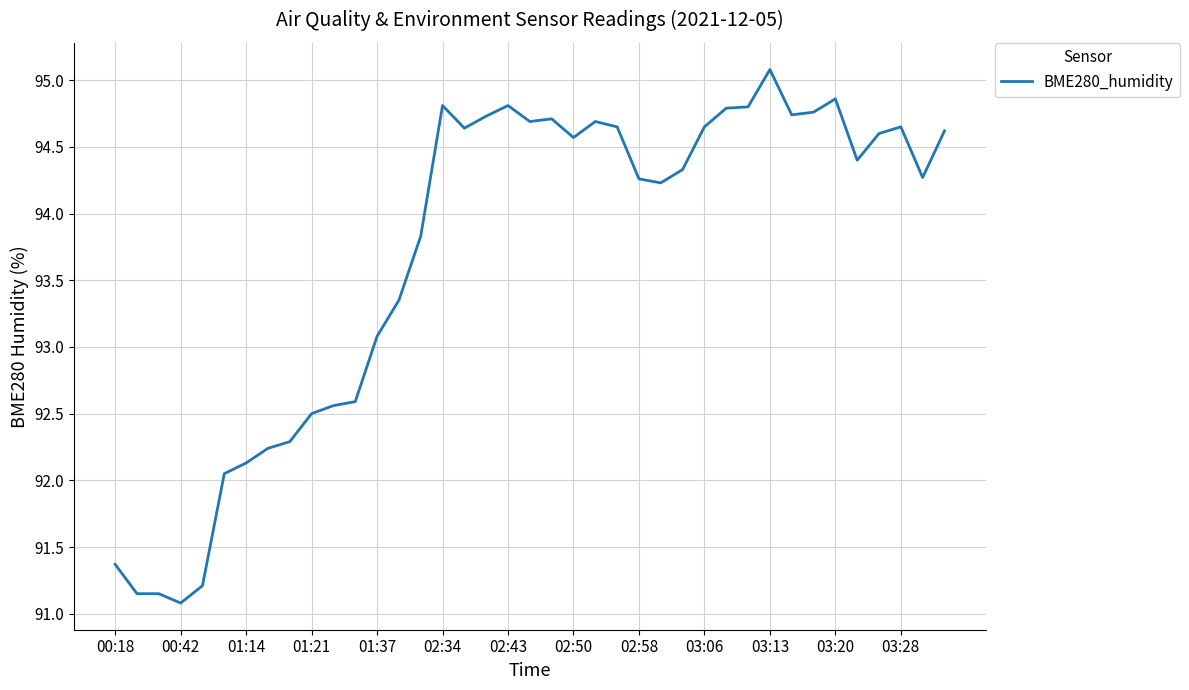

What is the maximum value shown in the chart?

95.1